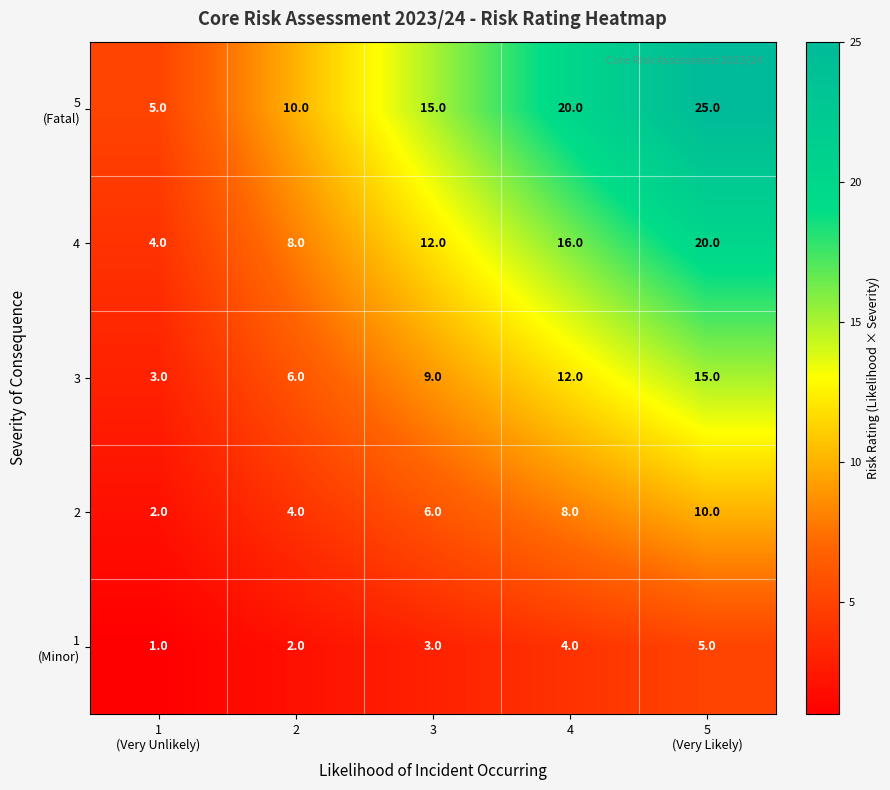

What is the difference between the second highest and second lowest values in the 2 series?

4